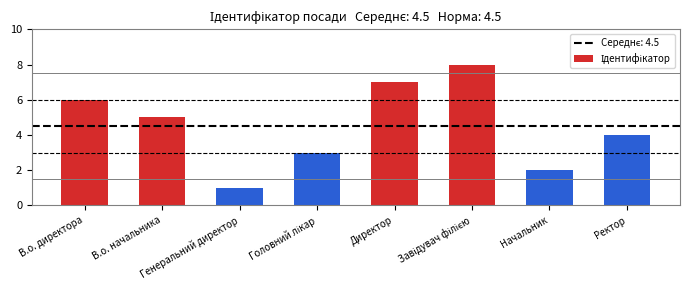

Which label corresponds to the smallest value in the chart?

Генеральний директор